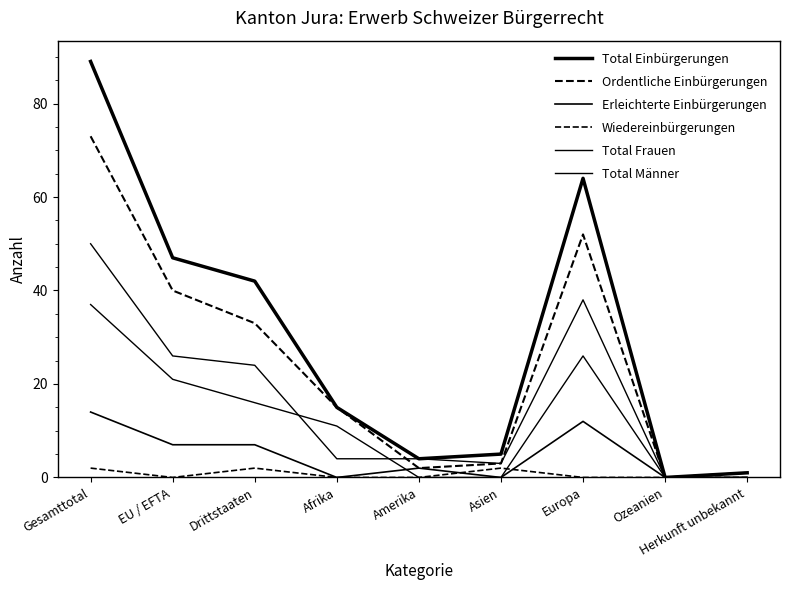

Which series has the largest total across all categories?

Total Einbürgerungen